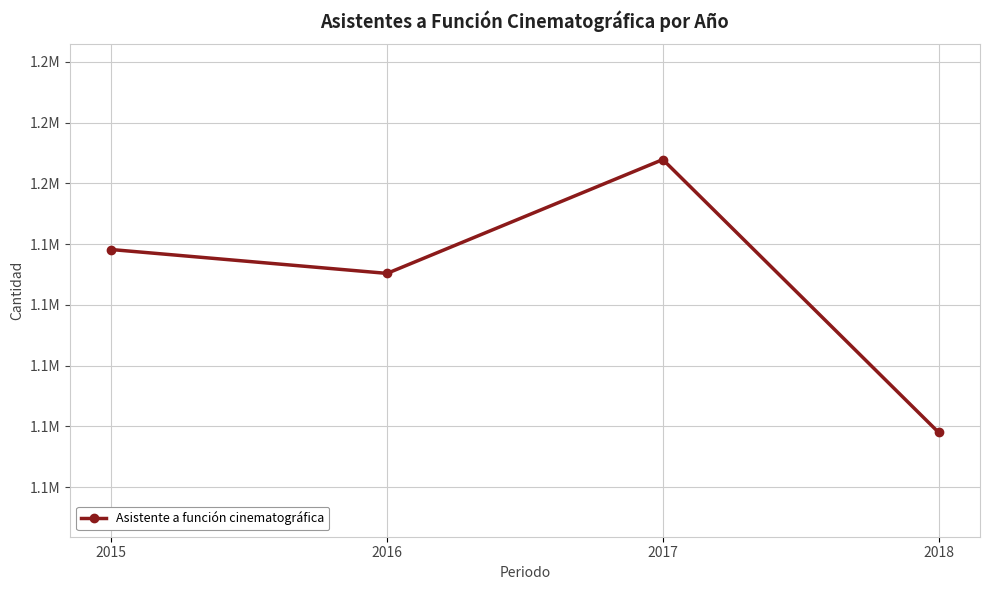

At which category does the chart reach its peak across all series?

2017